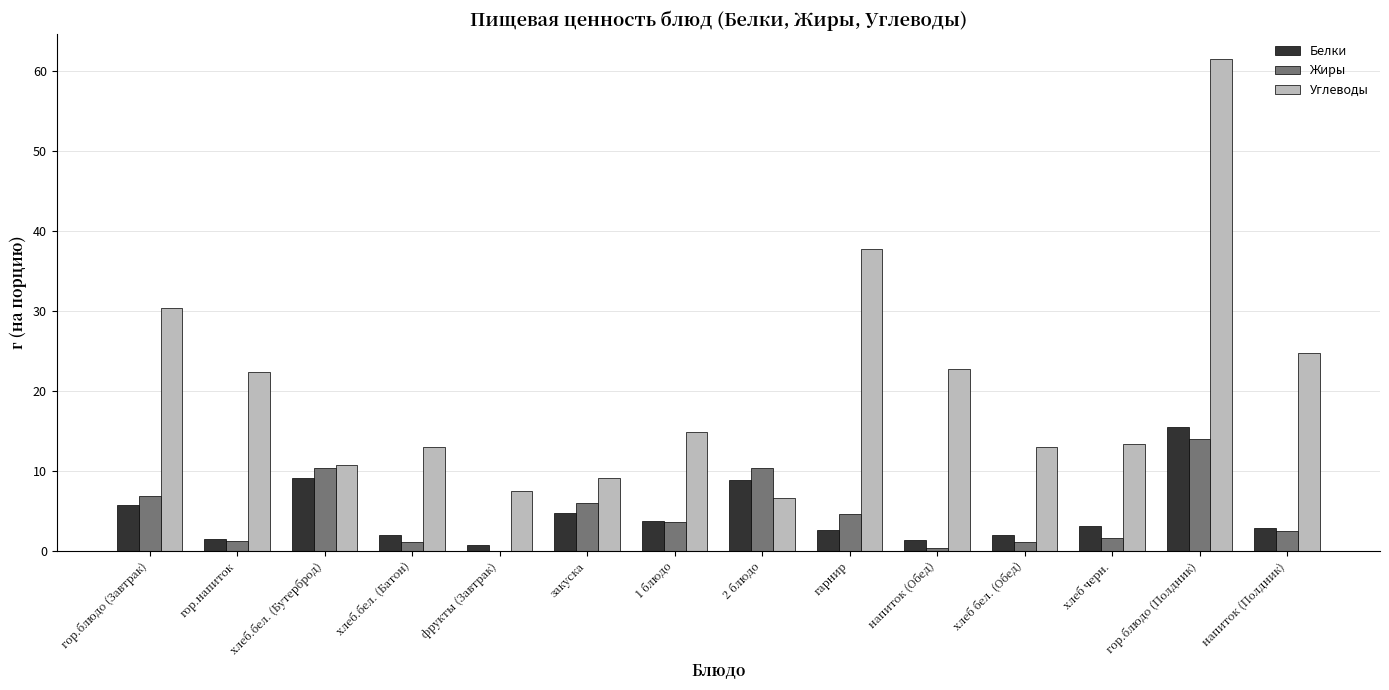

What is the total value across all series at 2 блюдо?

25.9